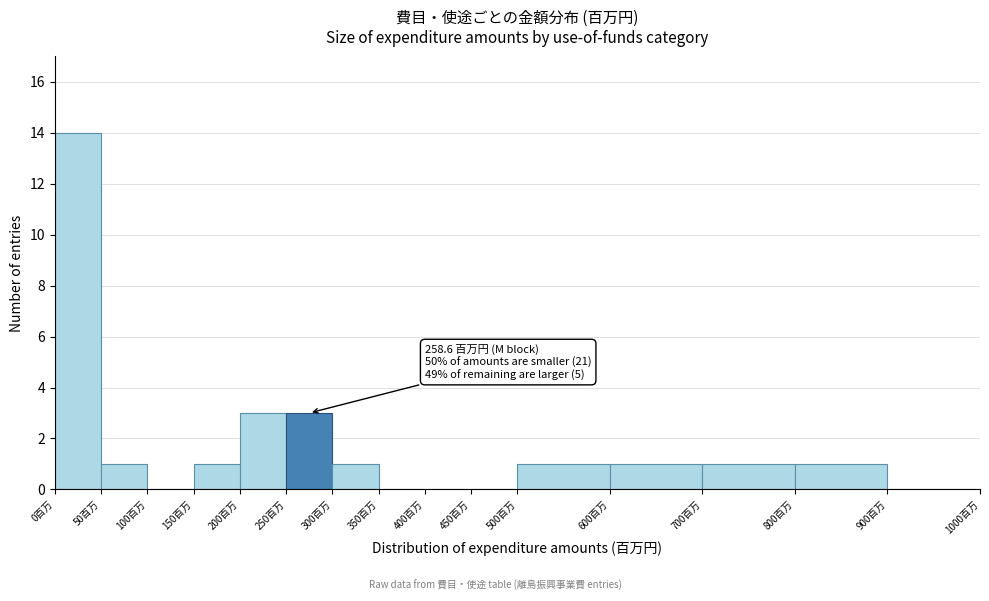

Which range on the x-axis has the tallest bar?

0 to 50